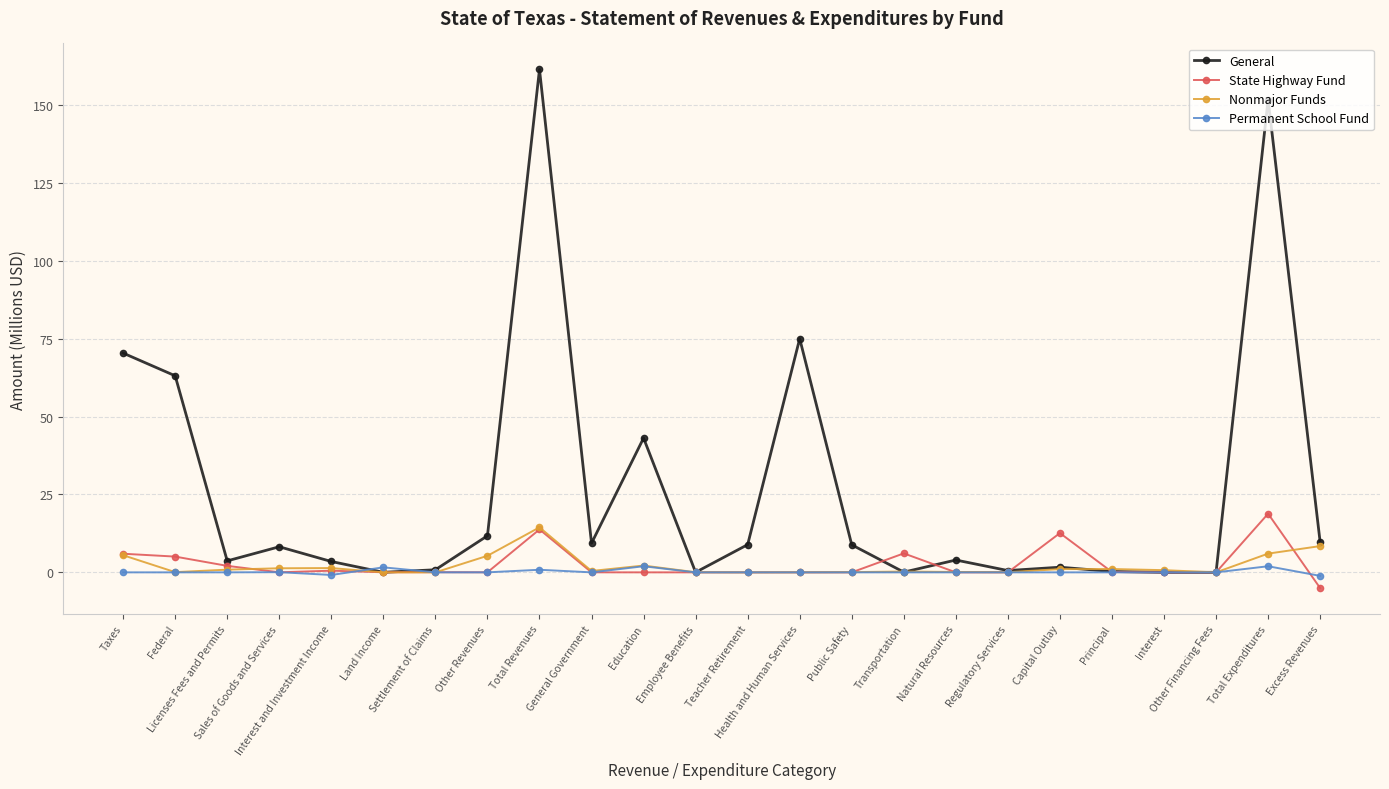

Which series has the largest total across all categories?

General